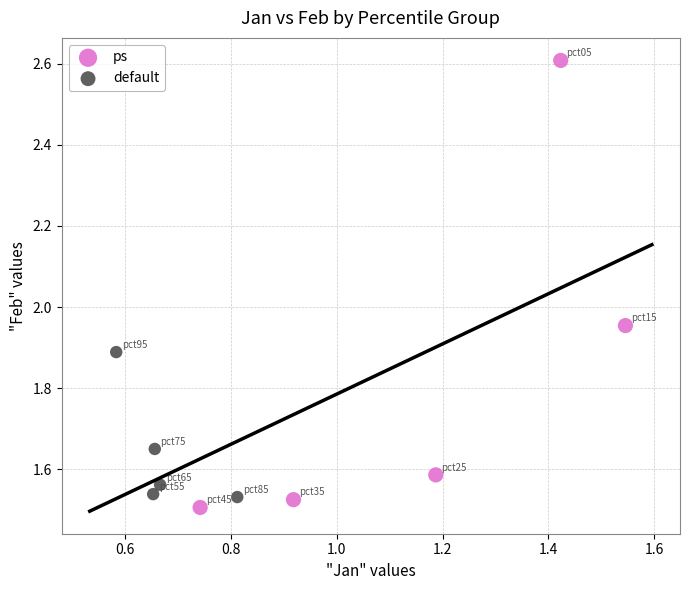

Which series reaches the maximum Y coordinate?

ps